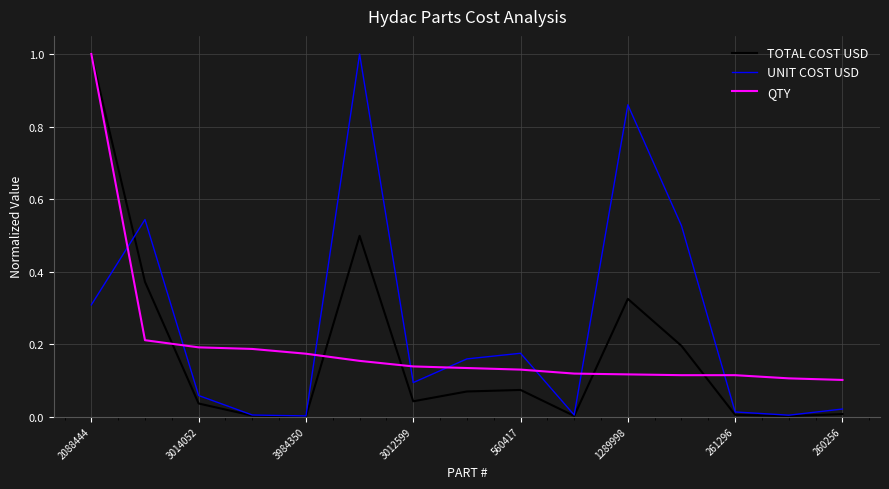

Does the chart have visible grid lines?

Yes